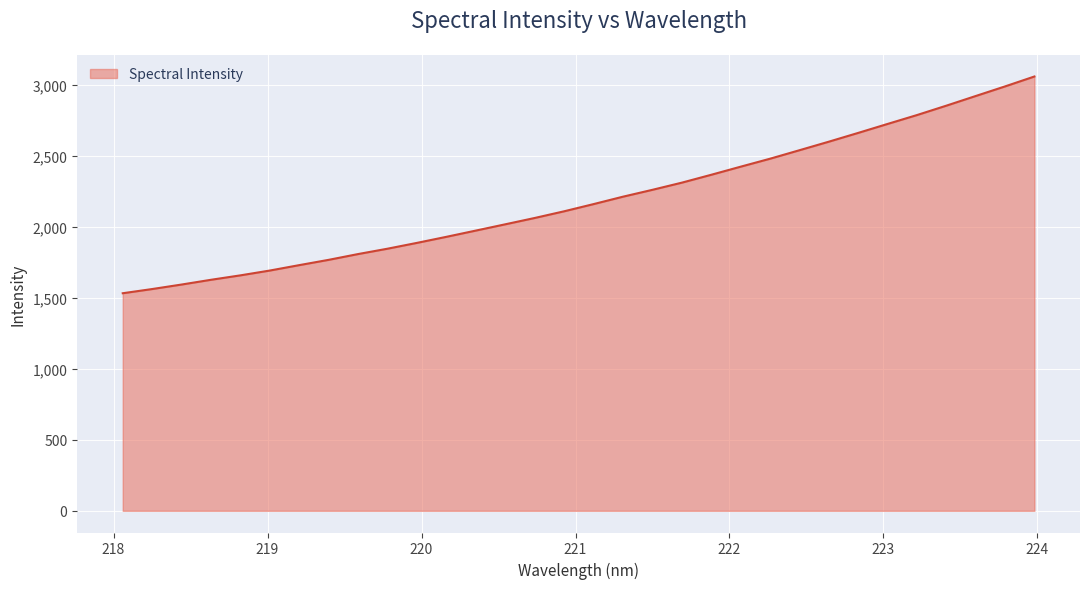

What is the average value?

2191.0